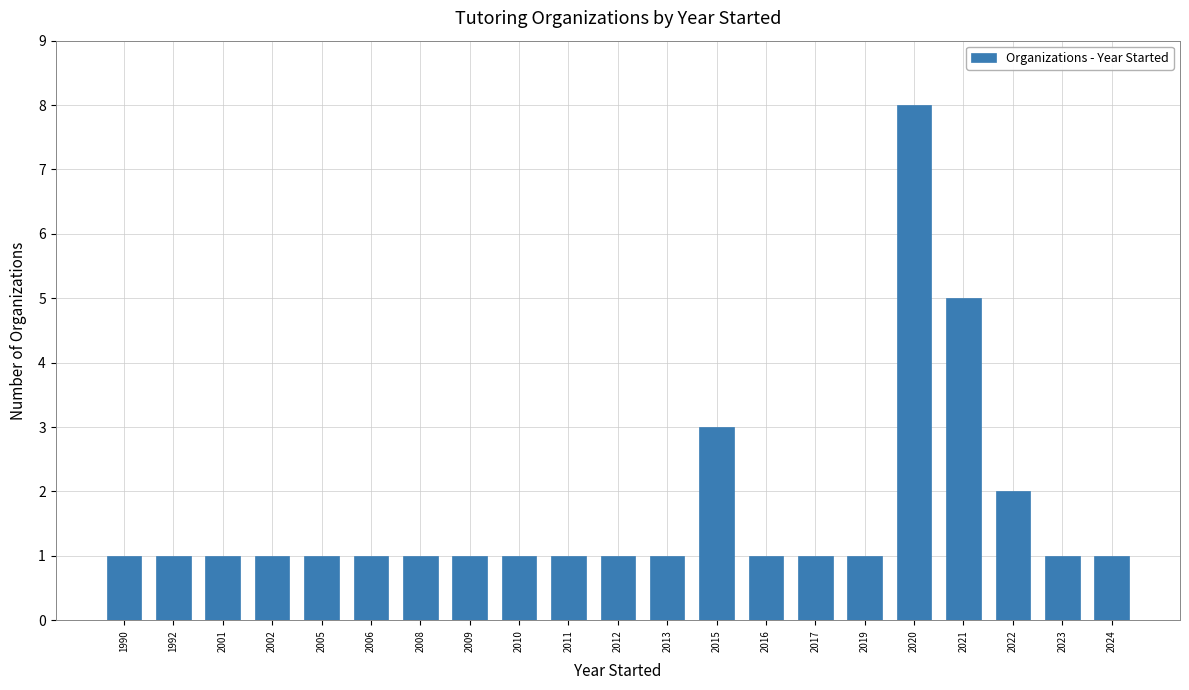

Approximately how many times larger is the value at 1992 compared to 2020?

0.1